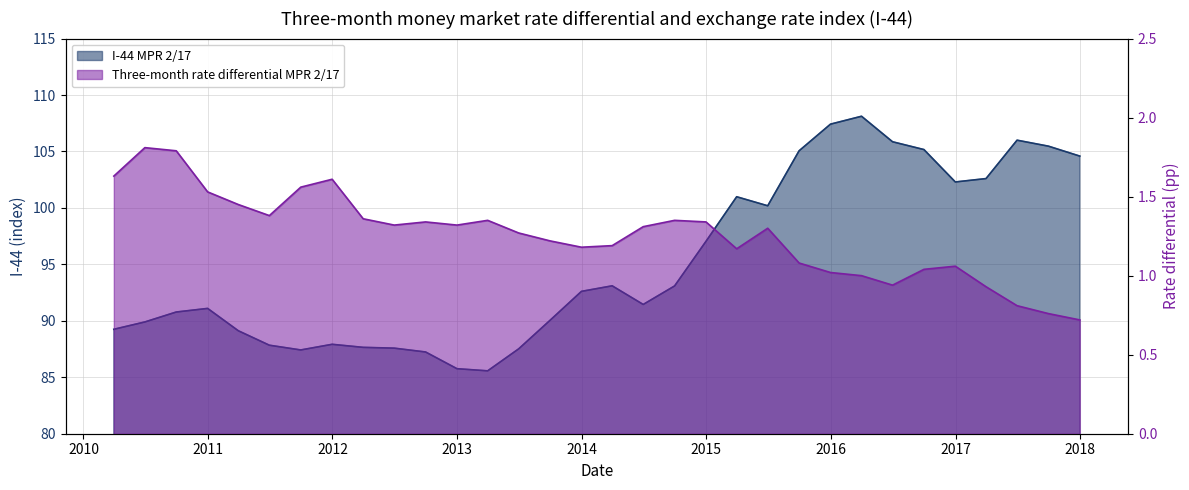

What is the label of the 10th point from the left?

2012-06-30